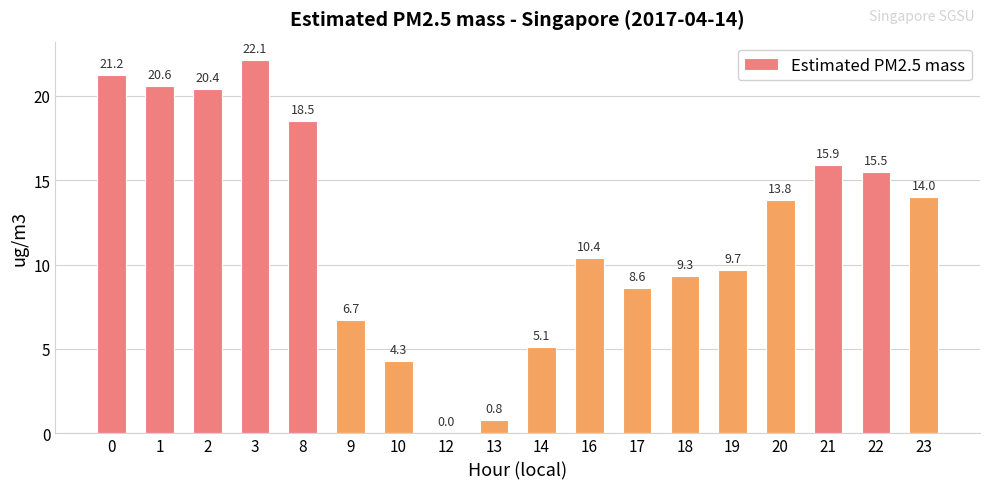

What is the approximate value at 16?

10.4